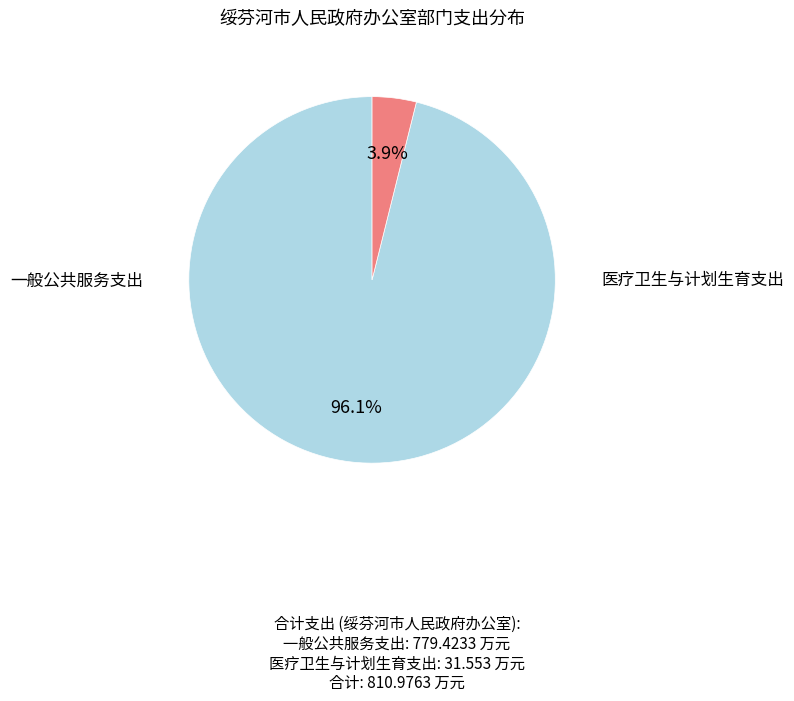

Does any single category account for the majority?

Yes